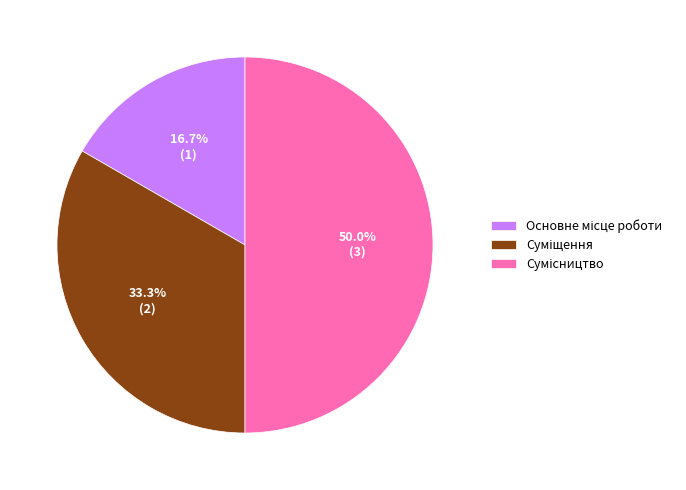

What is the smallest slice in the pie chart?

Основне місце роботи